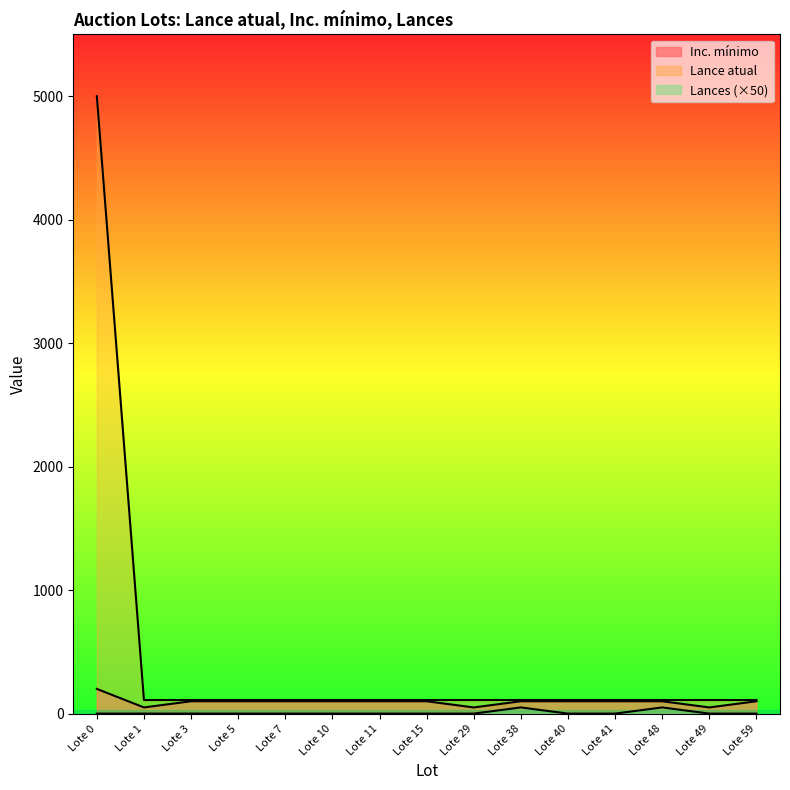

True or false: Lances and Inc. mínimo cross at least once.

False